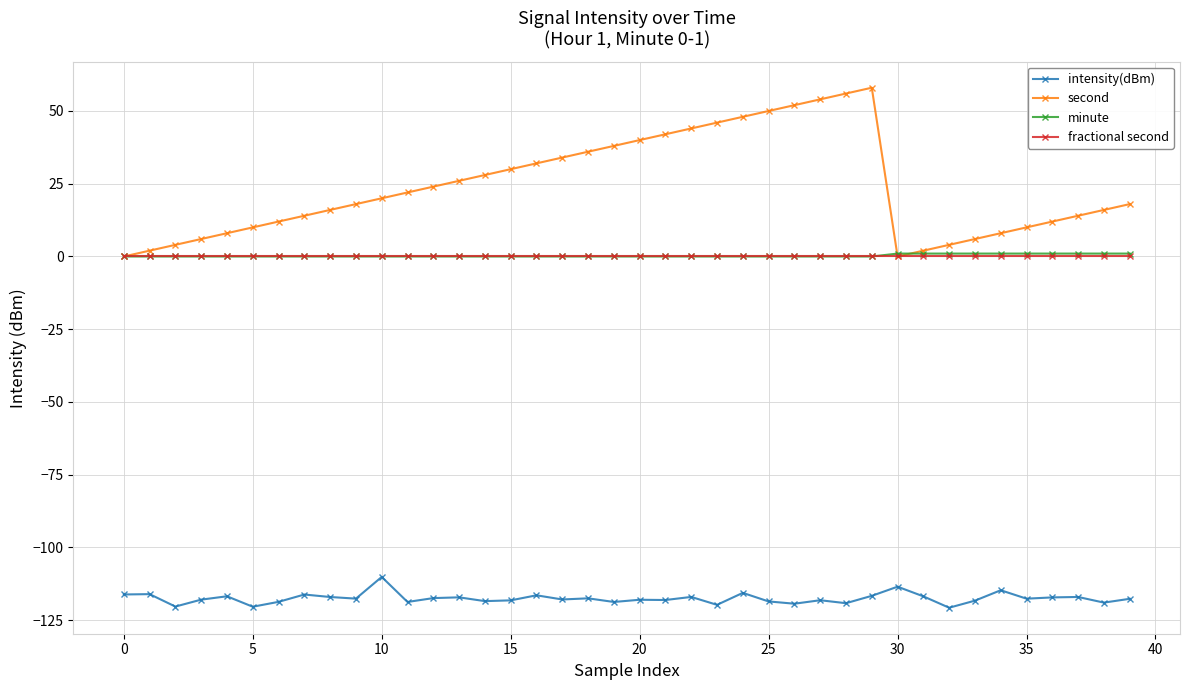

Which series has the largest total across all categories?

second